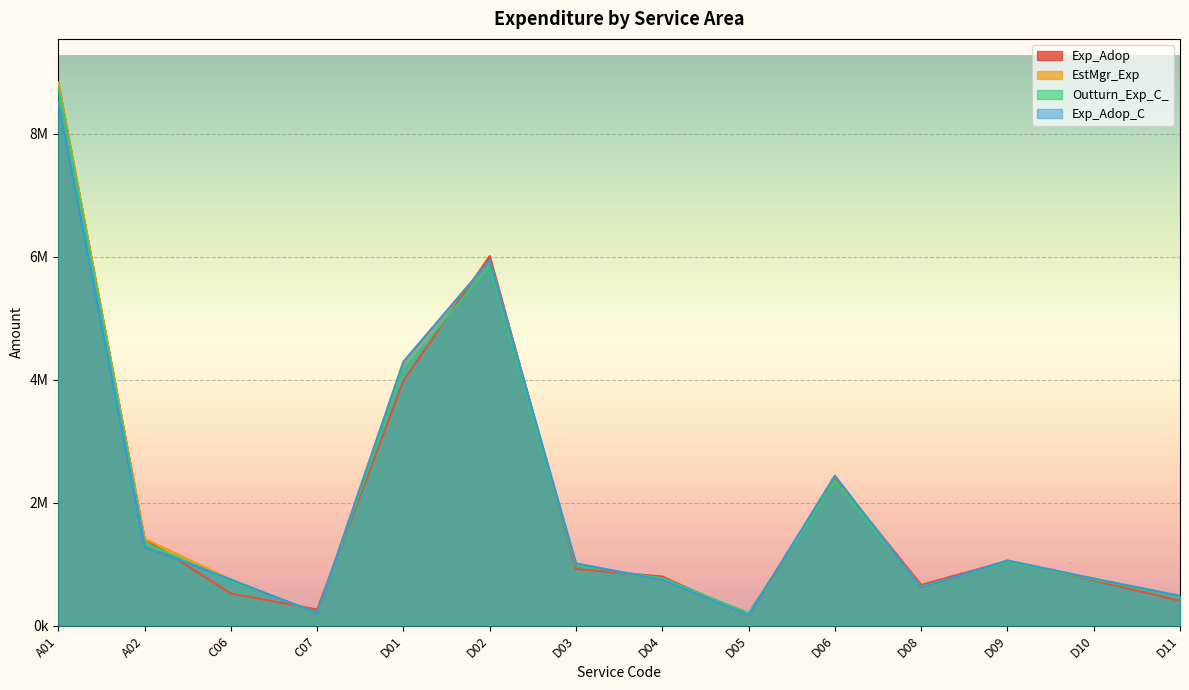

Which category has the highest value in the Outturn_Exp_C_ series?

A01